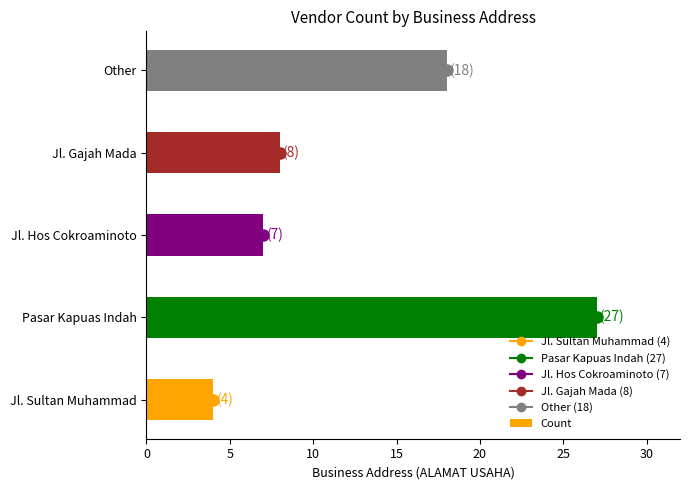

Count the number of data series in this chart.

1